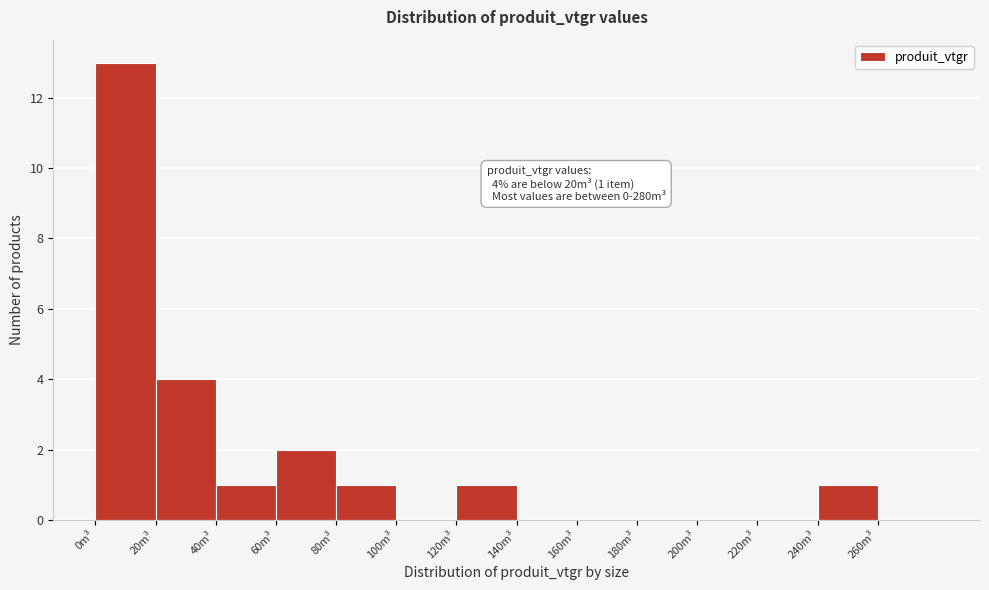

Over which range of the x-axis is the bar tallest?

0 to 20